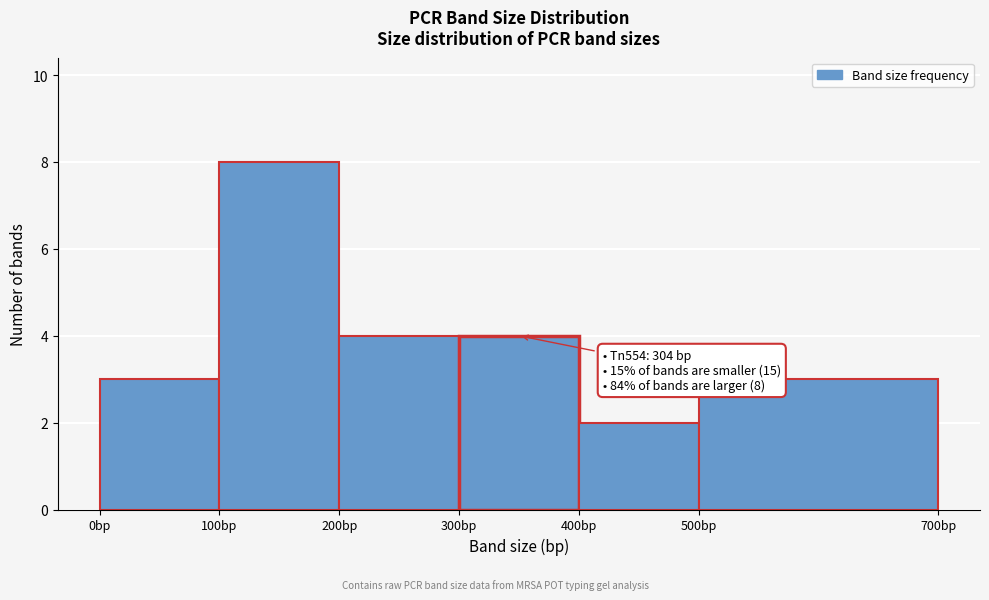

Which range on the x-axis has the tallest bar?

100 to 200